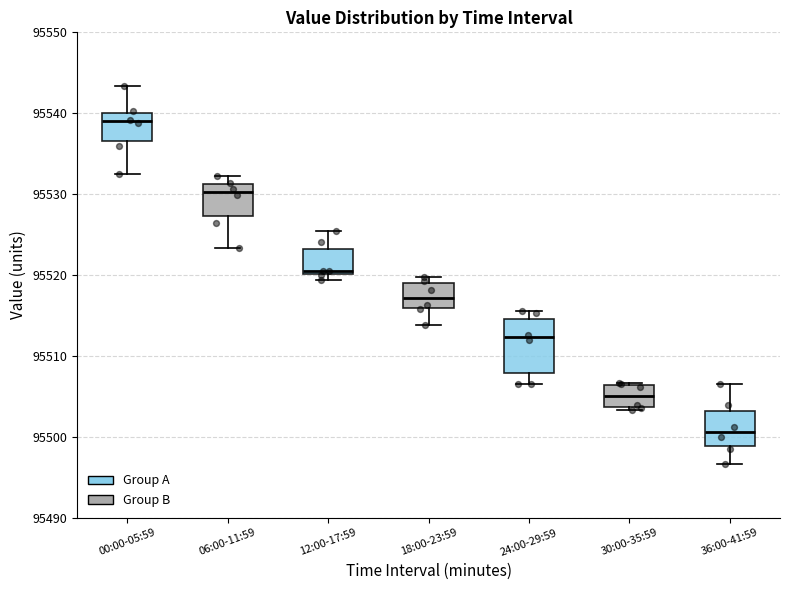

Reading left to right, read every box against the y-axis: the position of its median line, the range the box covers, and the ends of its whiskers. The values are not printed on the chart, so give them approximately, as read against the axis.

00:00-05:59: median 95539, box 95537 to 95540, whiskers 95533 to 95543
06:00-11:59: median 95530, box 95527 to 95531, whiskers 95523 to 95532
12:00-17:59: median 95521, box 95520 to 95523, whiskers 95519 to 95526
18:00-23:59: median 95517, box 95516 to 95519, whiskers 95514 to 95520
24:00-29:59: median 95512, box 95508 to 95515, whiskers 95507 to 95516
30:00-35:59: median 95505, box 95504 to 95506, whiskers 95503 to 95507
36:00-41:59: median 95501, box 95499 to 95503, whiskers 95497 to 95507